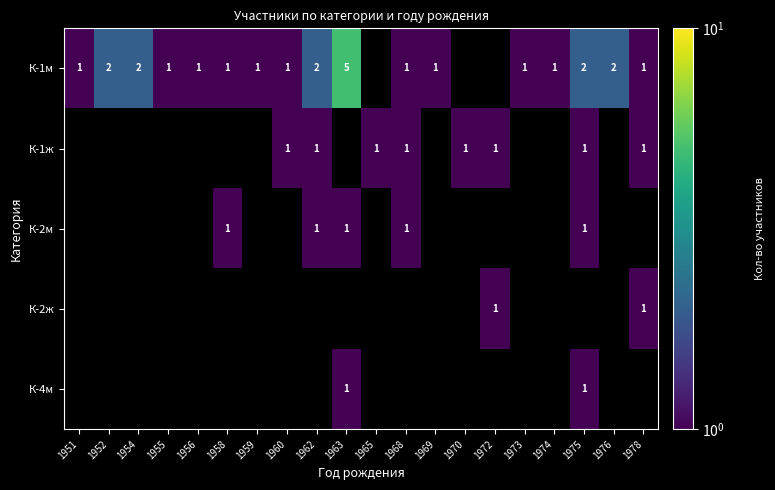

Which series has the largest range (max minus min)?

К-1м